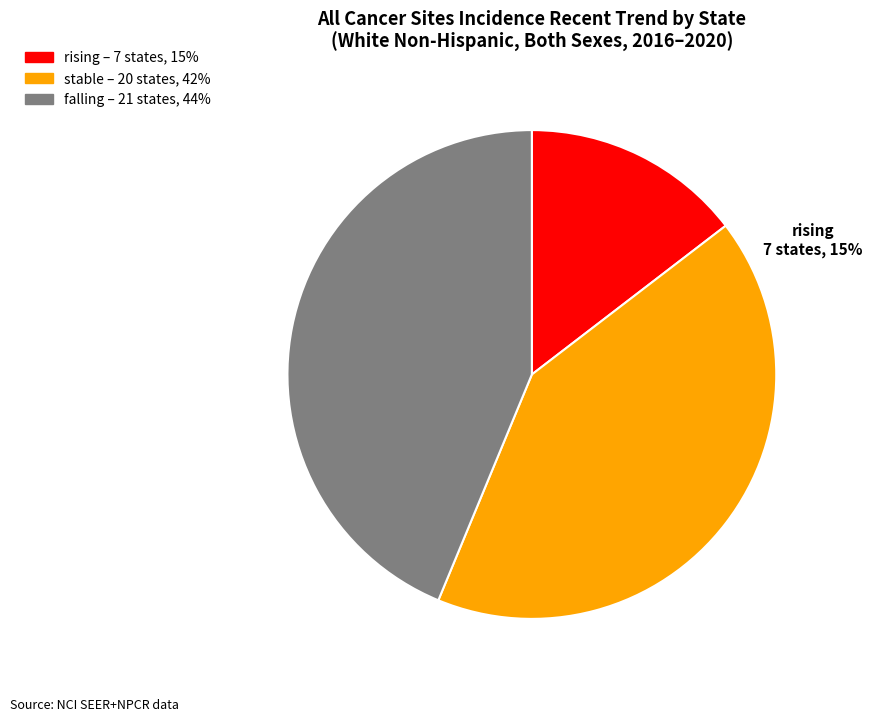

Which category has the smallest portion of the pie?

rising